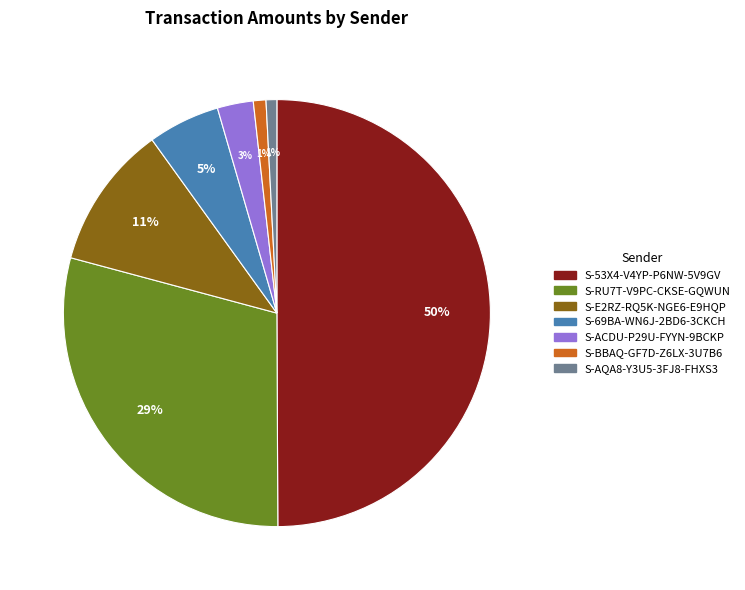

To the nearest percent, what is the average slice percentage?

14%